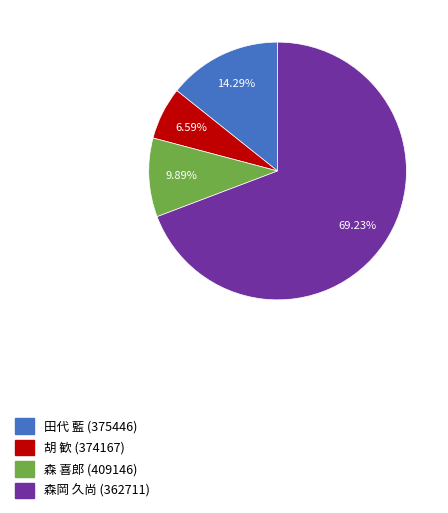

What percentage do 森岡 久尚 (362711) and 森 喜郎 (409146) together represent?

79.1%